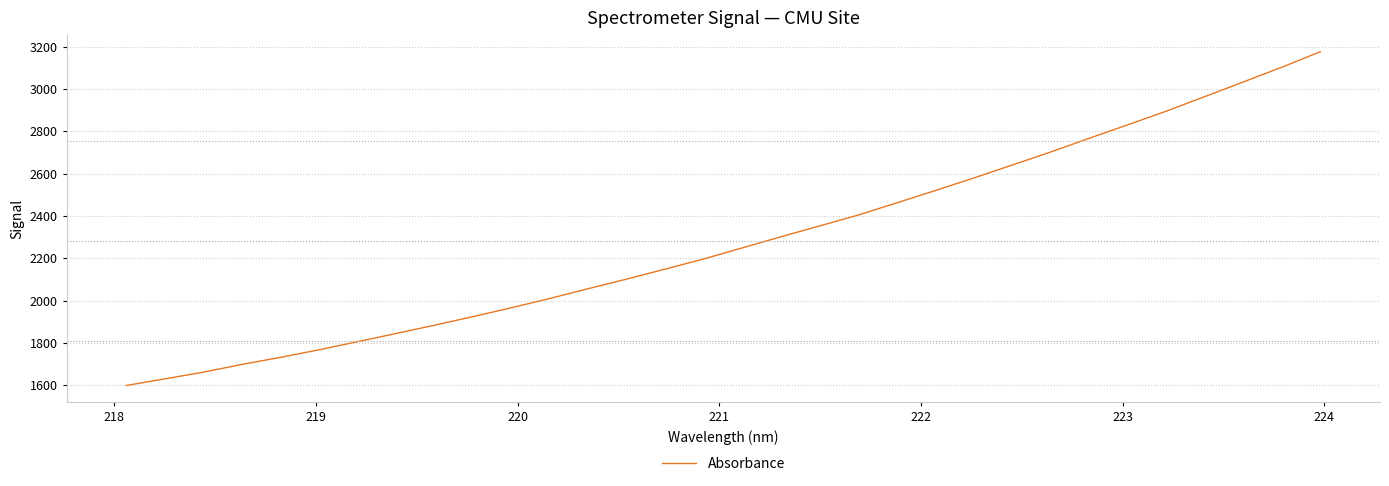

What is the difference between the maximum and minimum values?

1577.0